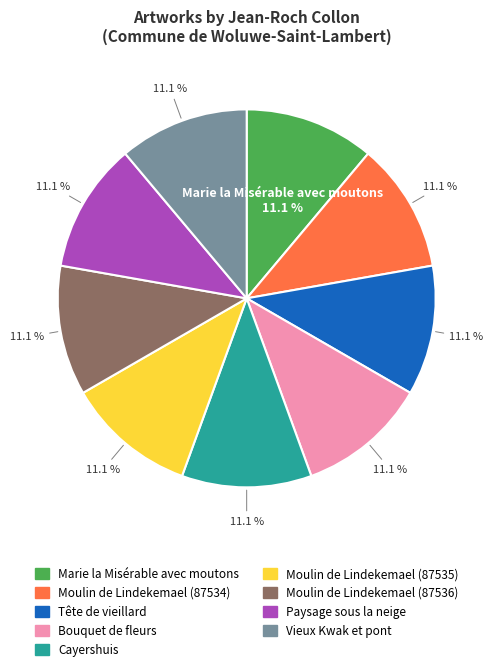

Count the number of slices in the pie.

9